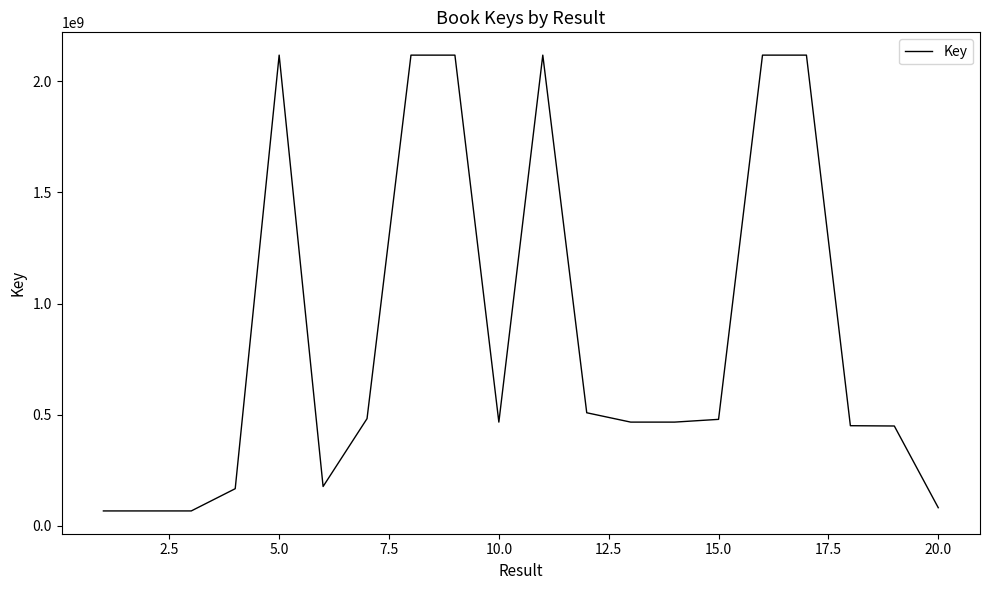

What is the maximum value shown in the chart?

2117946123